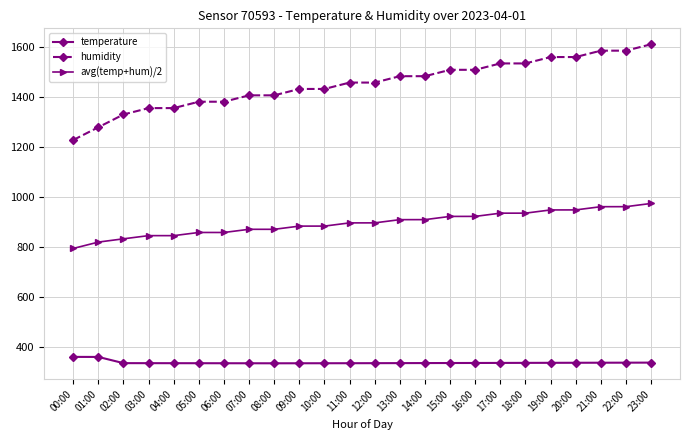

What is the value of the temperature point at the 21st from the left?

335.1